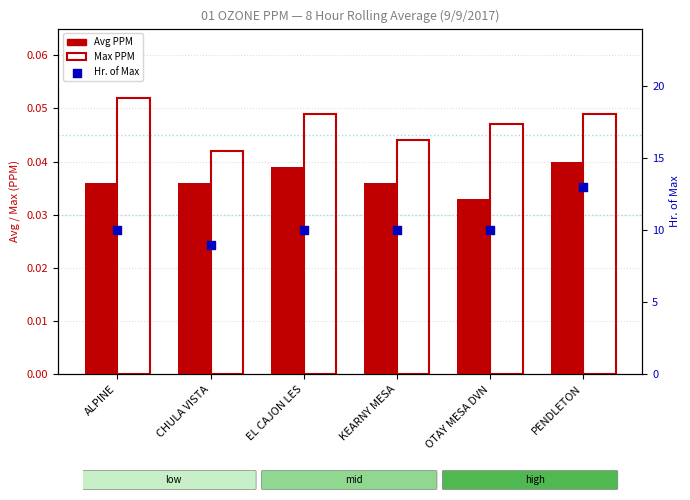

What is the total value across all series at EL CAJON LES?

10.1